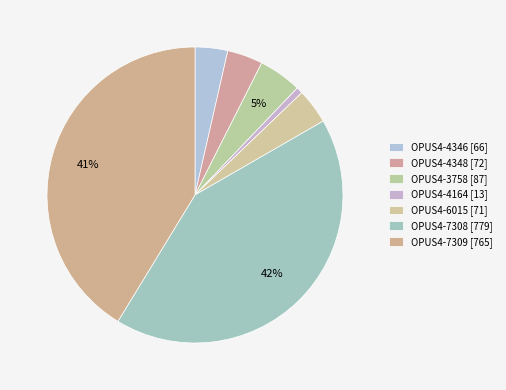

How many slices are in this pie chart?

7